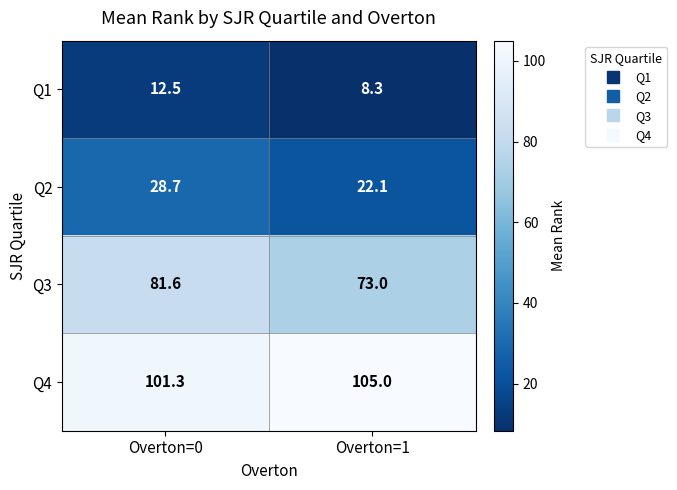

Which series has the largest range (max minus min)?

Q3